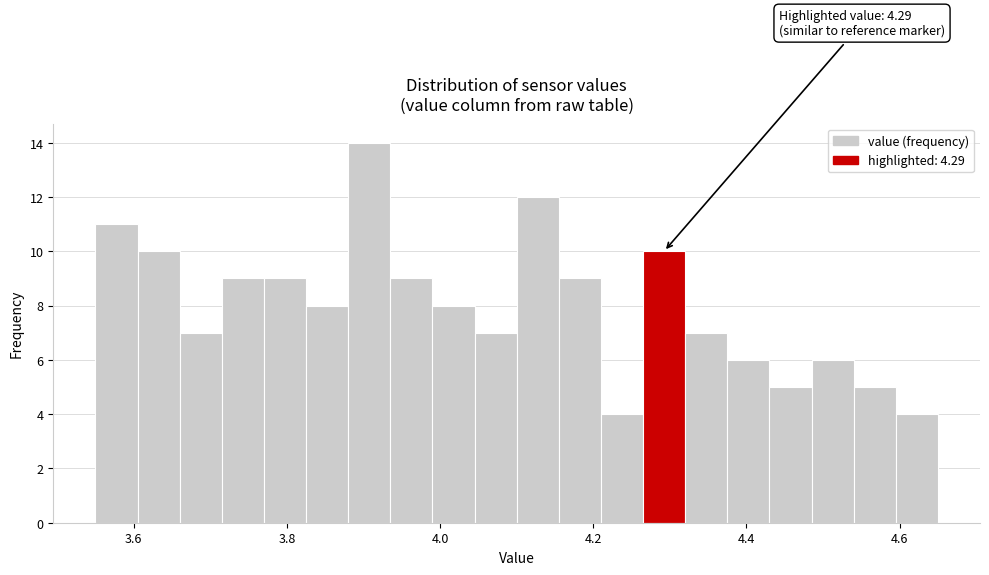

Read against the x-axis, roughly where is the centre of the tallest bar?

3.90